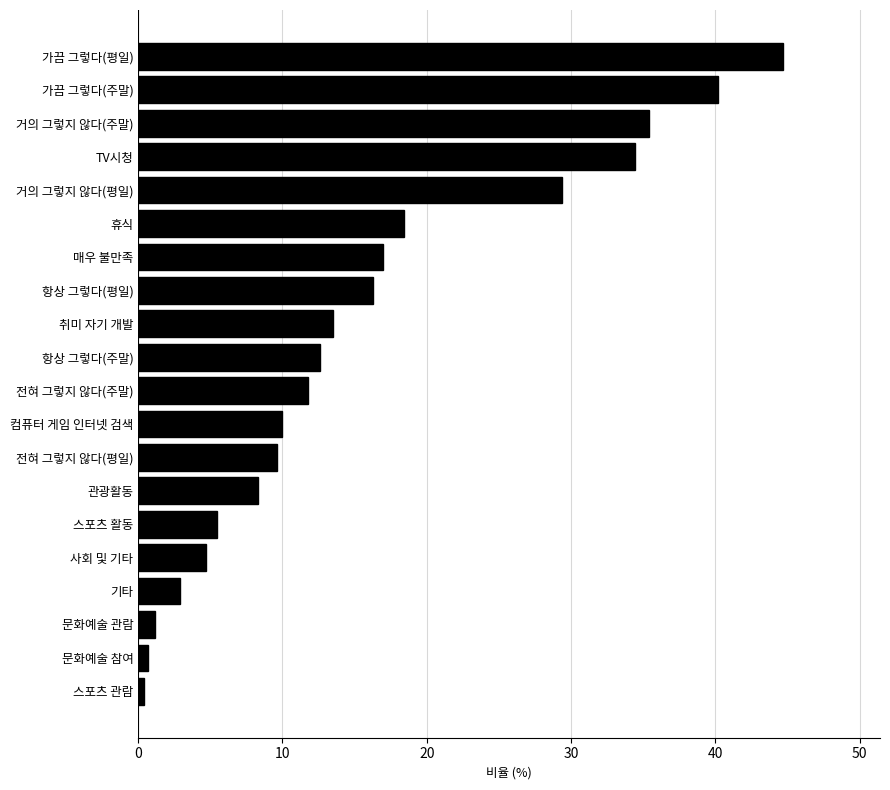

Which category has the highest value across all series?

가끔 그렇다(평일)